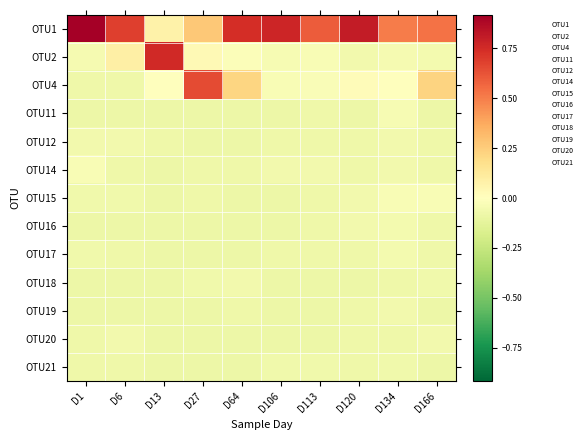

Reading left to right, extract all data points from this chart.

OTU1: D1=0.9	D6=0.7	D13=0.1	D27=0.3	D64=0.7	D106=0.8	D113=0.6	D120=0.8	D134=0.5	D166=0.5
OTU2: D1=-0.0	D6=0.1	D13=0.8	D27=0.0	D64=-0.0	D106=-0.0	D113=-0.0	D120=-0.1	D134=-0.0	D166=-0.1
OTU4: D1=-0.1	D6=-0.1	D13=0.0	D27=0.6	D64=0.2	D106=-0.0	D113=-0.0	D120=0.0	D134=-0.0	D166=0.2
OTU11: D1=-0.1	D6=-0.1	D13=-0.1	D27=-0.1	D64=-0.1	D106=-0.1	D113=-0.1	D120=-0.1	D134=-0.0	D166=-0.1
OTU12: D1=-0.1	D6=-0.1	D13=-0.1	D27=-0.1	D64=-0.1	D106=-0.1	D113=-0.1	D120=-0.1	D134=-0.1	D166=-0.1
OTU14: D1=-0.0	D6=-0.1	D13=-0.1	D27=-0.1	D64=-0.1	D106=-0.1	D113=-0.1	D120=-0.1	D134=-0.1	D166=-0.1
OTU15: D1=-0.1	D6=-0.1	D13=-0.1	D27=-0.1	D64=-0.1	D106=-0.1	D113=-0.1	D120=-0.1	D134=-0.0	D166=-0.0
OTU16: D1=-0.1	D6=-0.1	D13=-0.1	D27=-0.1	D64=-0.1	D106=-0.1	D113=-0.1	D120=-0.1	D134=-0.1	D166=-0.1
OTU17: D1=-0.1	D6=-0.1	D13=-0.1	D27=-0.1	D64=-0.1	D106=-0.1	D113=-0.1	D120=-0.1	D134=-0.1	D166=-0.1
OTU18: D1=-0.1	D6=-0.1	D13=-0.1	D27=-0.1	D64=-0.1	D106=-0.1	D113=-0.1	D120=-0.1	D134=-0.1	D166=-0.1
OTU19: D1=-0.1	D6=-0.1	D13=-0.1	D27=-0.1	D64=-0.1	D106=-0.1	D113=-0.1	D120=-0.1	D134=-0.1	D166=-0.1
OTU20: D1=-0.1	D6=-0.1	D13=-0.1	D27=-0.1	D64=-0.1	D106=-0.1	D113=-0.1	D120=-0.1	D134=-0.1	D166=-0.1
OTU21: D1=-0.1	D6=-0.1	D13=-0.1	D27=-0.1	D64=-0.1	D106=-0.1	D113=-0.1	D120=-0.1	D134=-0.1	D166=-0.1